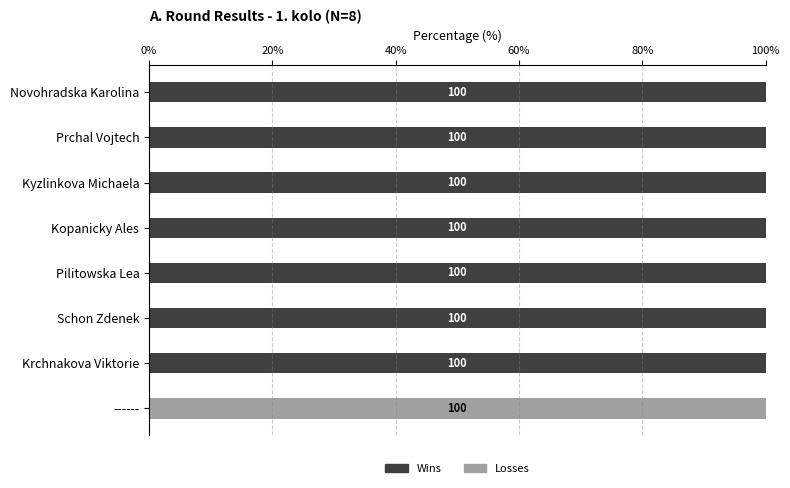

What is the approximate value of Wins at Pilitowska Lea, to the nearest 10?

100